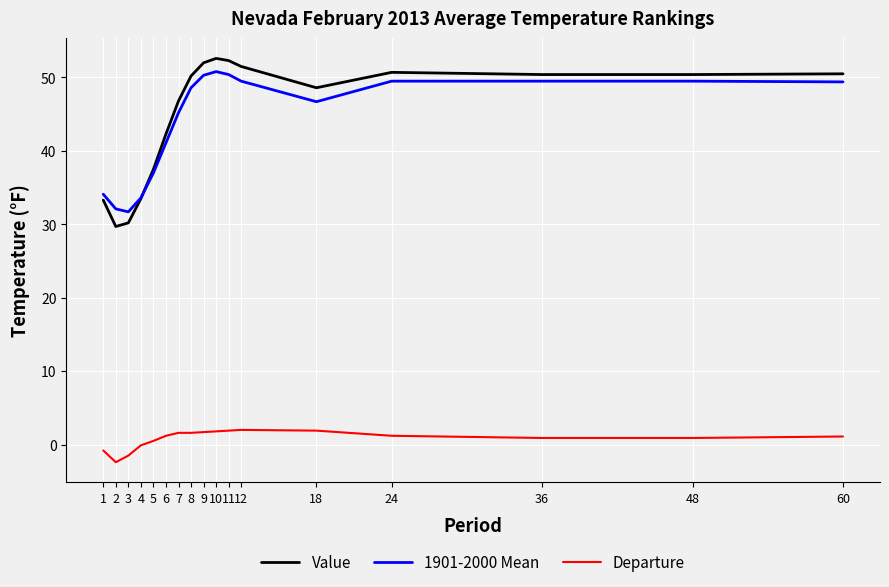

Does the chart have visible grid lines?

Yes